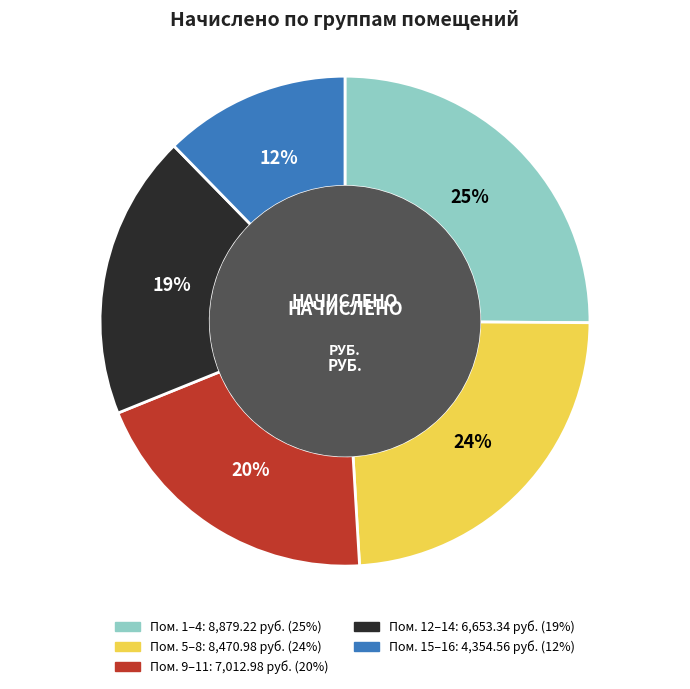

To the nearest percent, what is the difference between the largest and smallest slice percentages?

13%